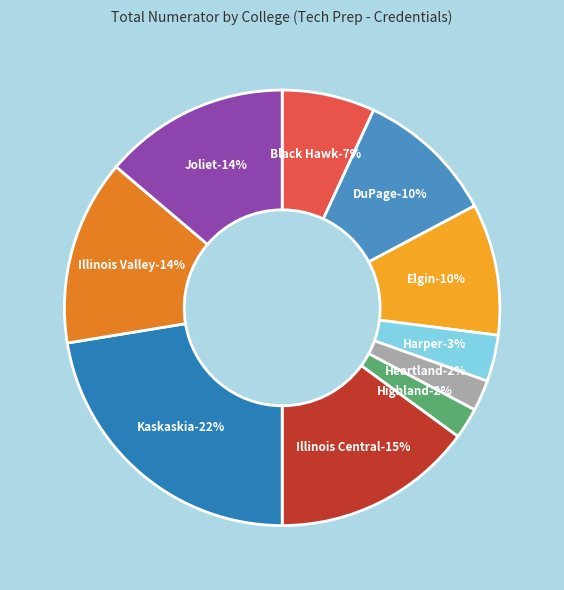

Count the number of slices in the pie.

10